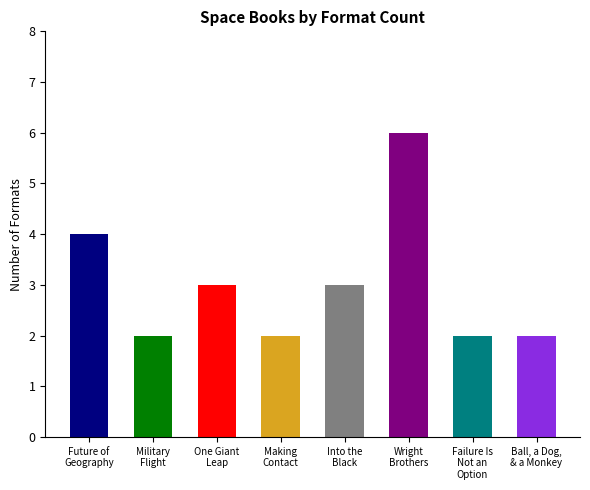

What is the approximate value at Failure Is
Not an
Option?

2